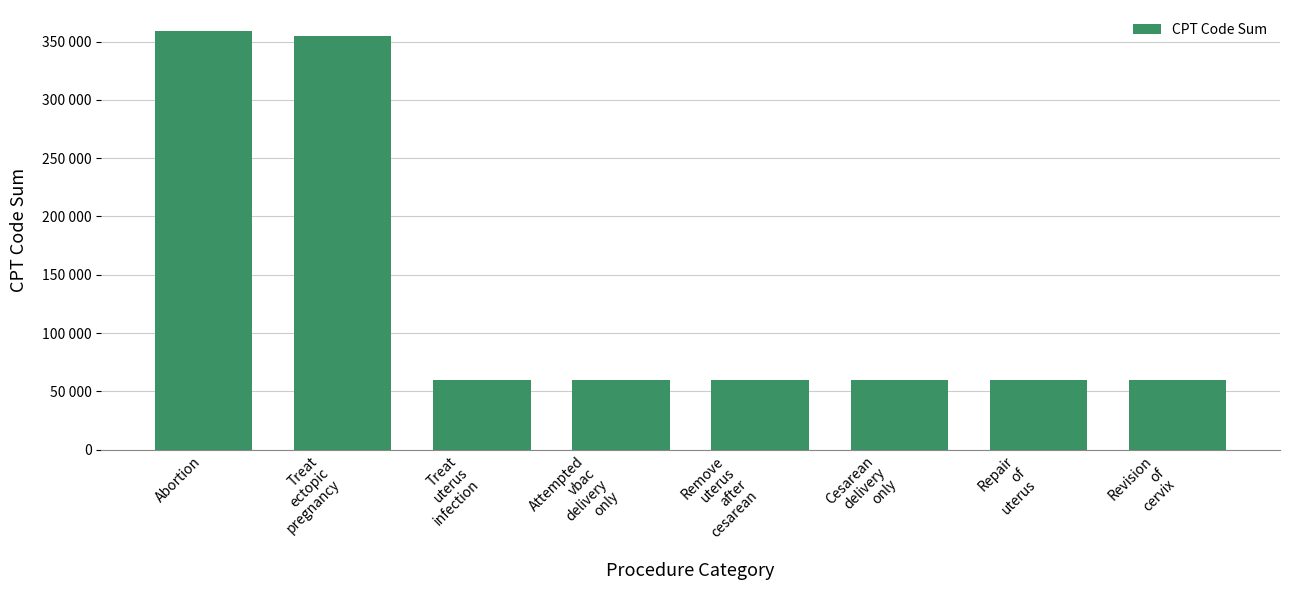

Does the chart contain stacked bars?

No